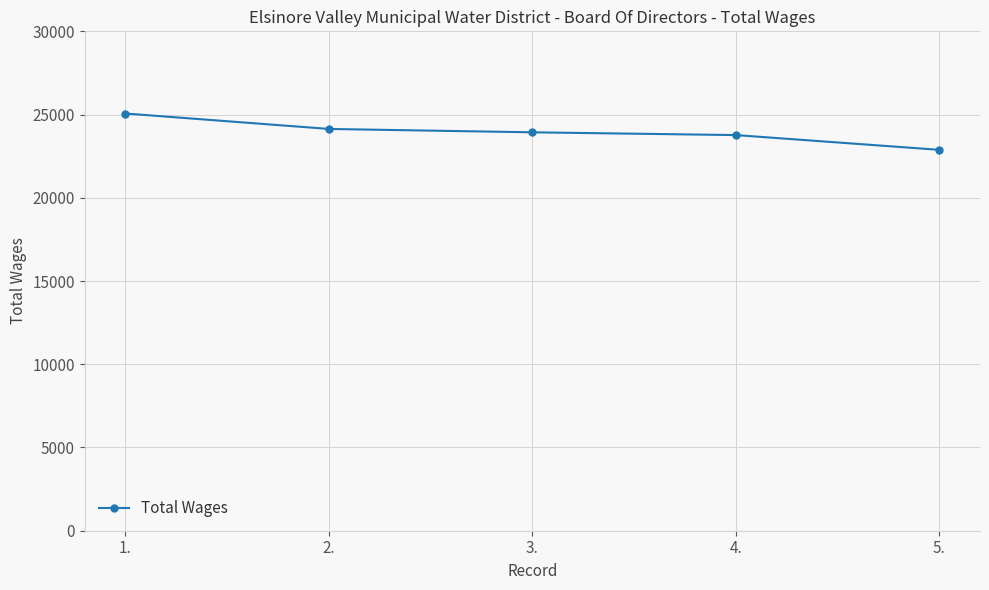

What value does the data have at 5., to the nearest 50?

22900